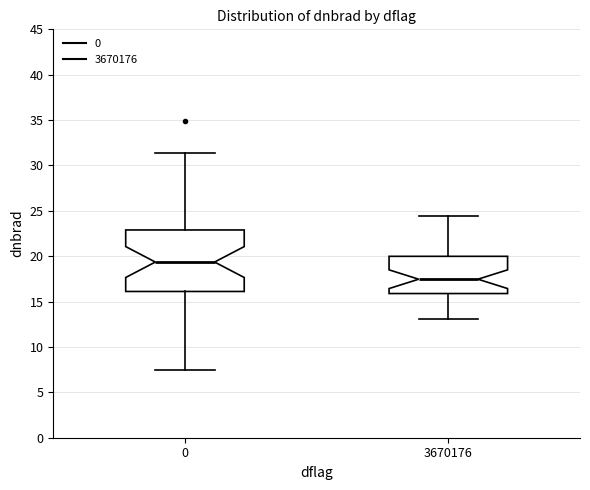

Which box is the tallest, from its lower edge to its upper edge?

0